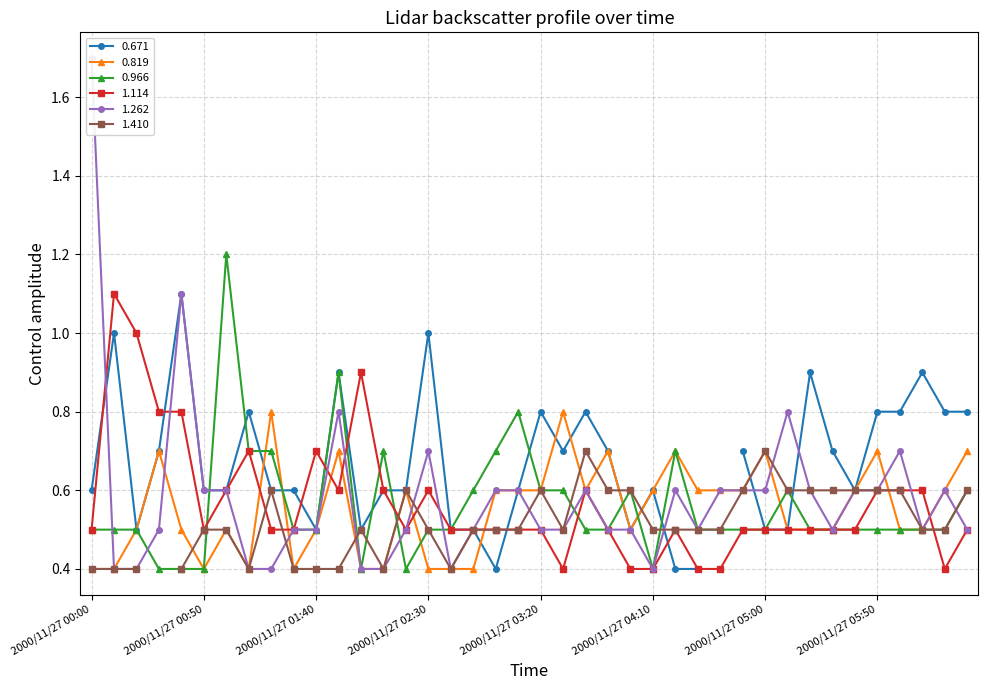

True or false: 0.819 has a value of 0.9 at 2000/11/27 05:40.

False